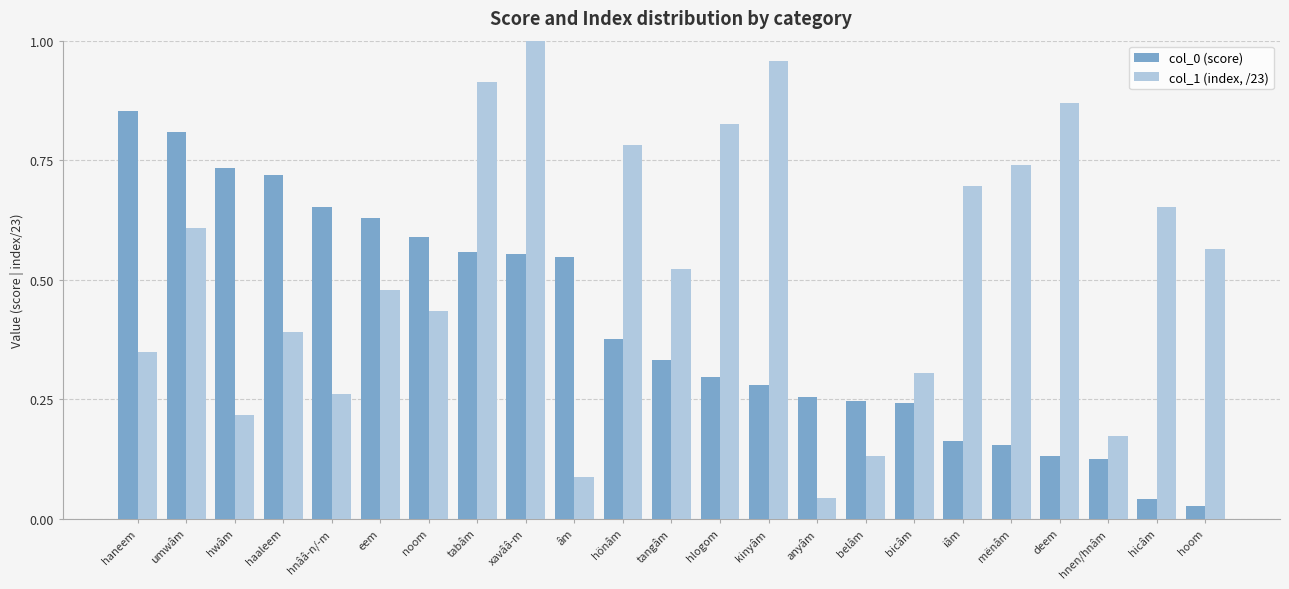

Is the value of col_1 (index, /23) at xavââ-m greater than the value of col_0 (score) at hnââ-n/-m?

Yes